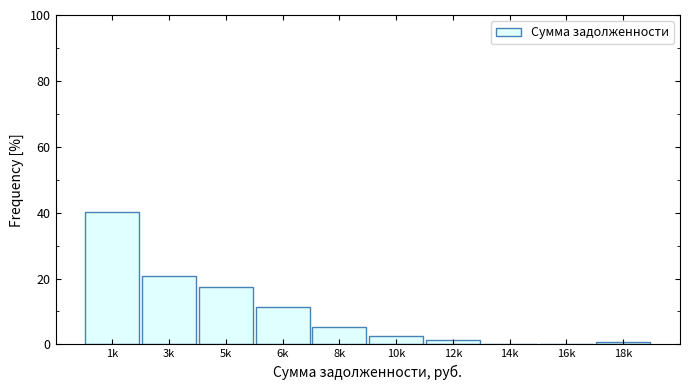

Reading right to left, extract all data points from this chart.

18k=0.7	16k=0.0	14k=0.0	12k=1.3	10k=2.7	8k=5.4	6k=11.4	5k=17.4	3k=20.8	1k=40.3